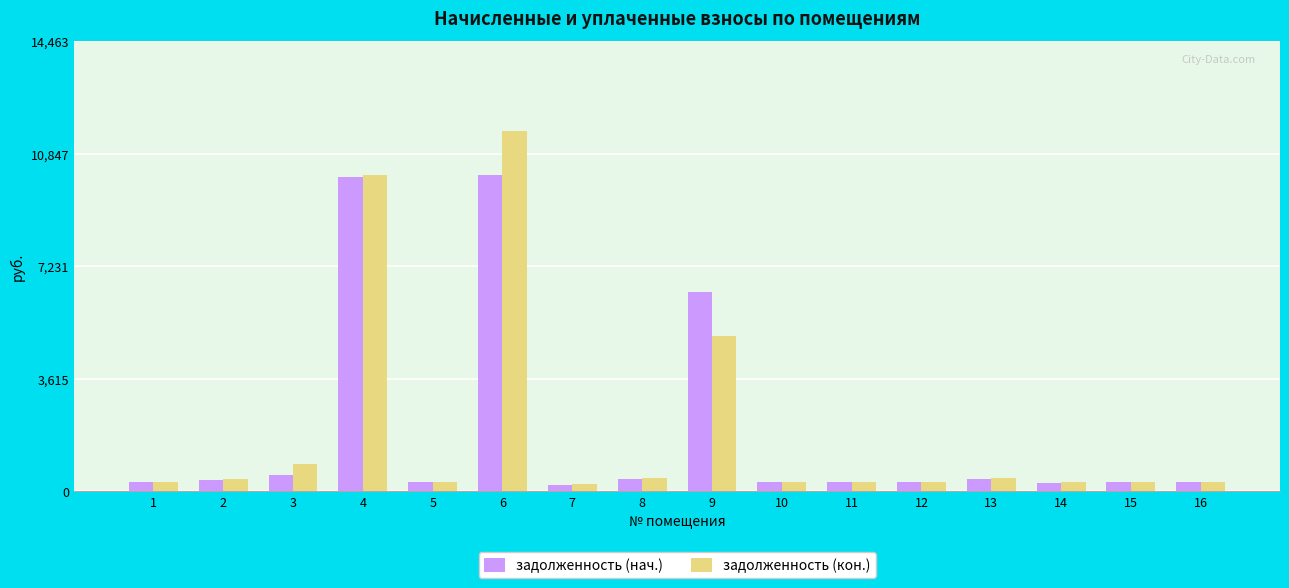

What is the difference between the maximum and minimum values in the задолженность (кон.) series?

11355.7